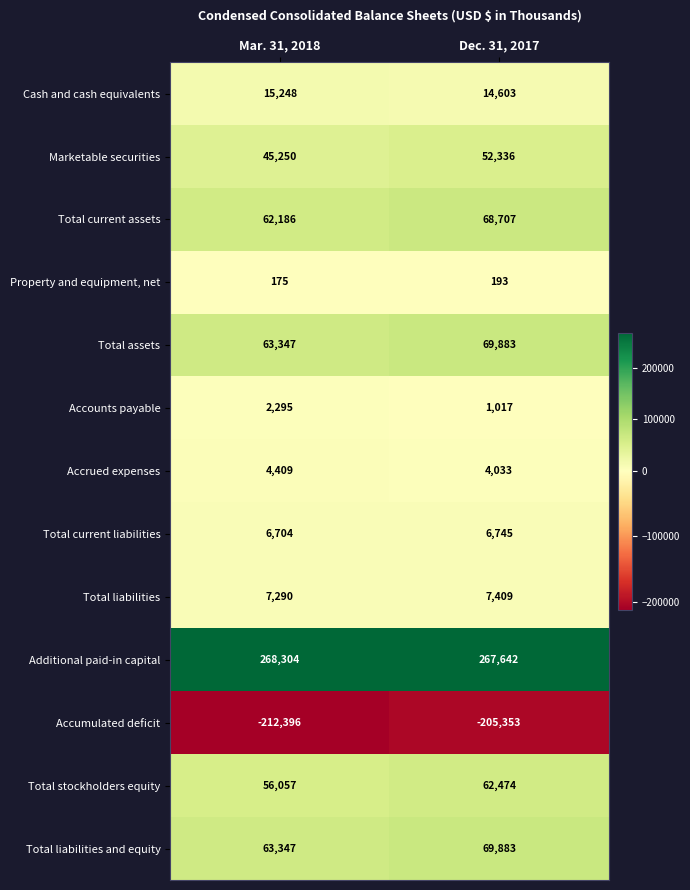

Reading left to right, what are all the values shown in this chart?

Cash and cash equivalents: Mar. 31, 2018=15248	Dec. 31, 2017=14603
Marketable securities: Mar. 31, 2018=45250	Dec. 31, 2017=52336
Total current assets: Mar. 31, 2018=62186	Dec. 31, 2017=68707
Property and equipment, net: Mar. 31, 2018=175	Dec. 31, 2017=193
Total assets: Mar. 31, 2018=63347	Dec. 31, 2017=69883
Accounts payable: Mar. 31, 2018=2295	Dec. 31, 2017=1017
Accrued expenses: Mar. 31, 2018=4409	Dec. 31, 2017=4033
Total current liabilities: Mar. 31, 2018=6704	Dec. 31, 2017=6745
Total liabilities: Mar. 31, 2018=7290	Dec. 31, 2017=7409
Additional paid-in capital: Mar. 31, 2018=268304	Dec. 31, 2017=267642
Accumulated deficit: Mar. 31, 2018=-212396	Dec. 31, 2017=-205353
Total stockholders equity: Mar. 31, 2018=56057	Dec. 31, 2017=62474
Total liabilities and equity: Mar. 31, 2018=63347	Dec. 31, 2017=69883